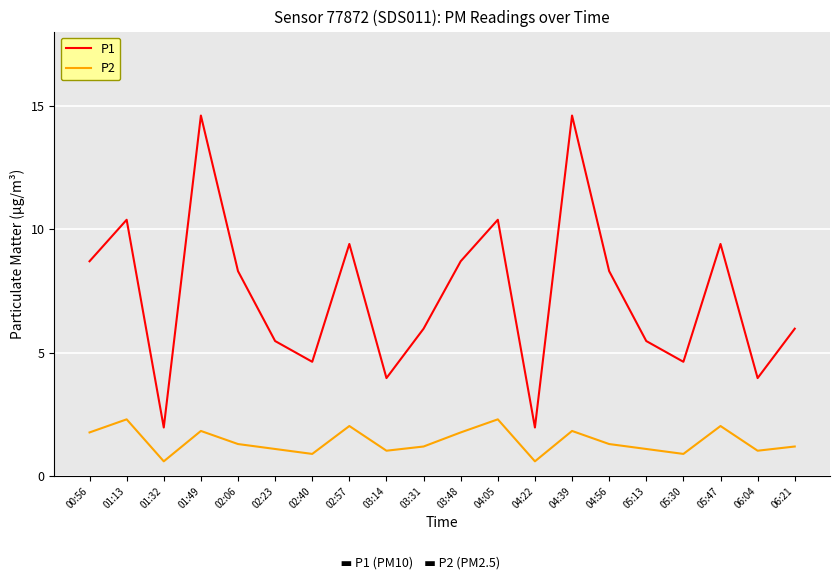

Which series has the largest range (max minus min)?

P1